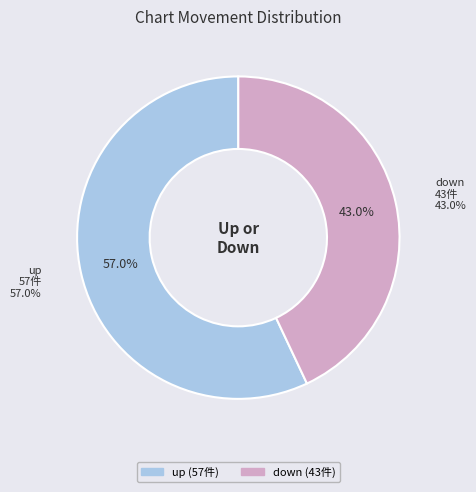

What is the largest slice in the pie chart?

up